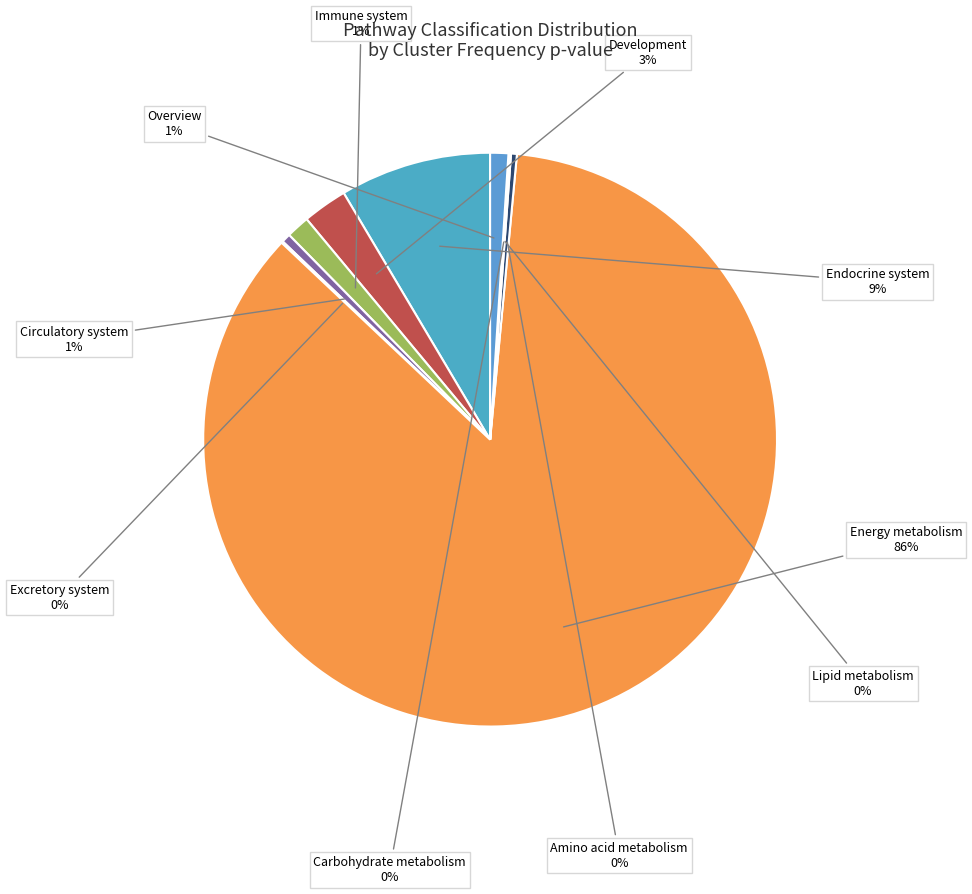

Is Energy metabolism the majority of the pie?

Yes